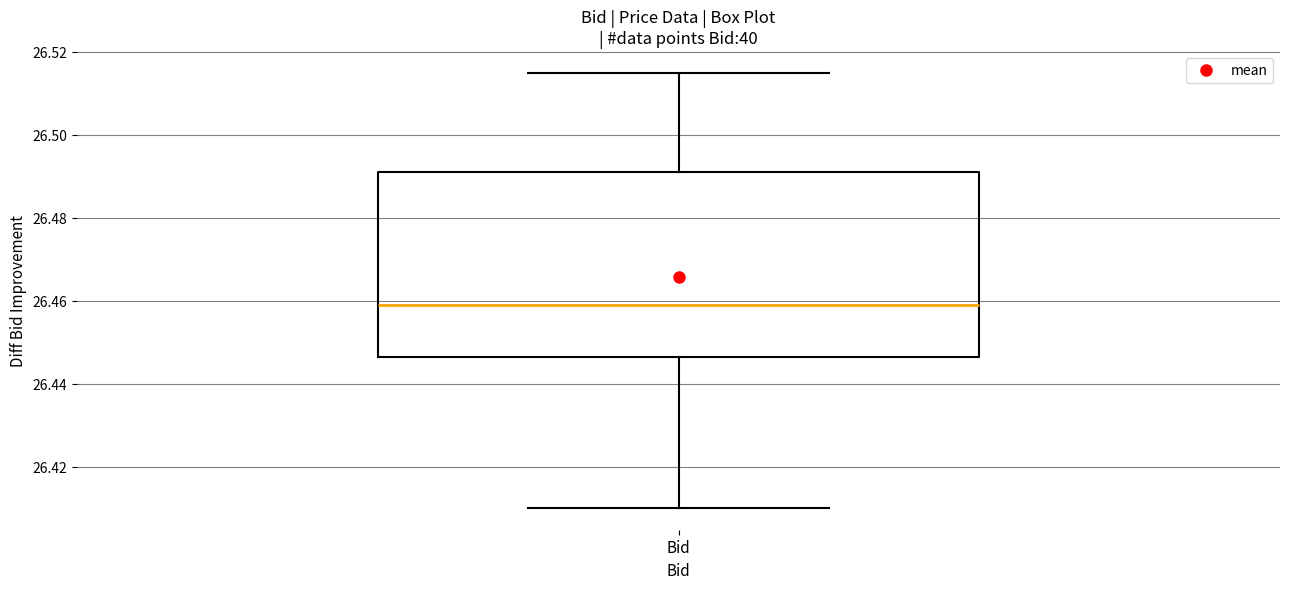

Where does the upper whisker of the box for Bid end on the y-axis? The values are not printed on the chart, so give them approximately, as read against the axis.

26.516